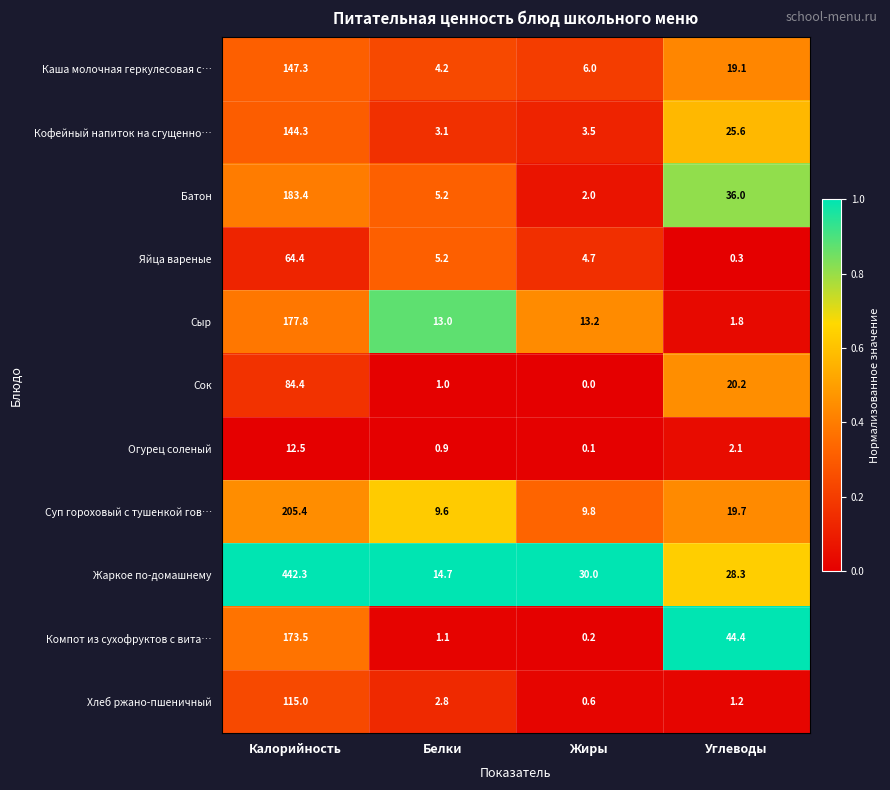

What is the total value across all series at Калорийность?

1750.3